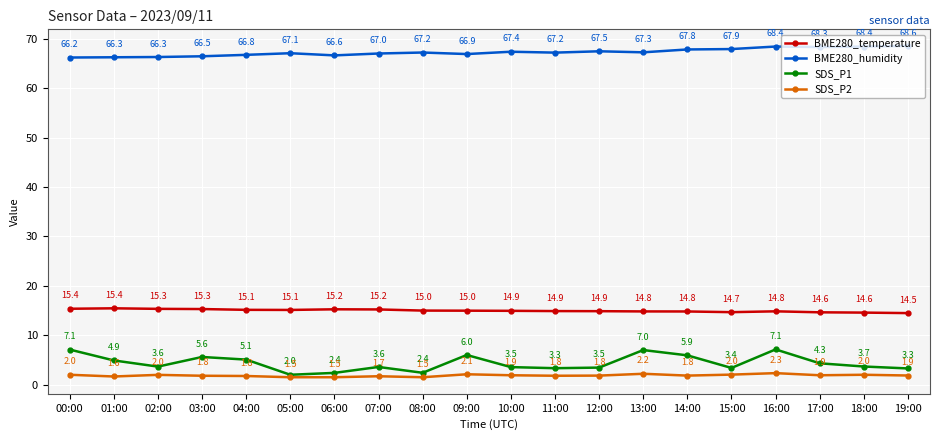

Where is the first local minimum for SDS_P1?

02:00